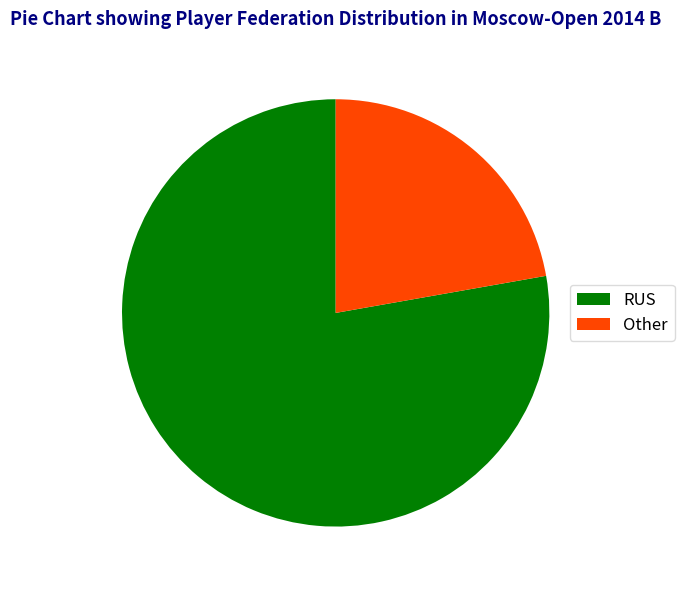

Does Other account for over 50% of the chart?

No